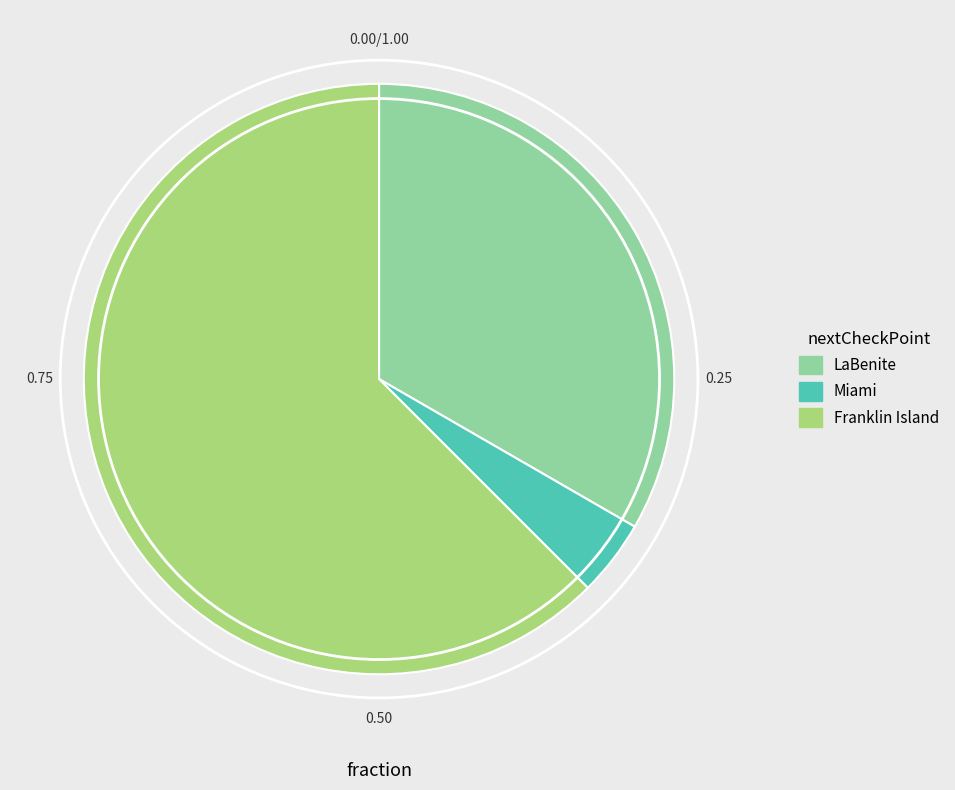

How many segments does this pie chart have?

3